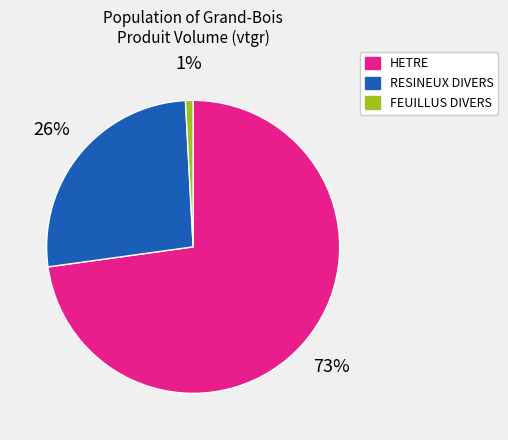

To the nearest percent, what is the difference between the FEUILLUS DIVERS and HETRE slice percentages?

72%